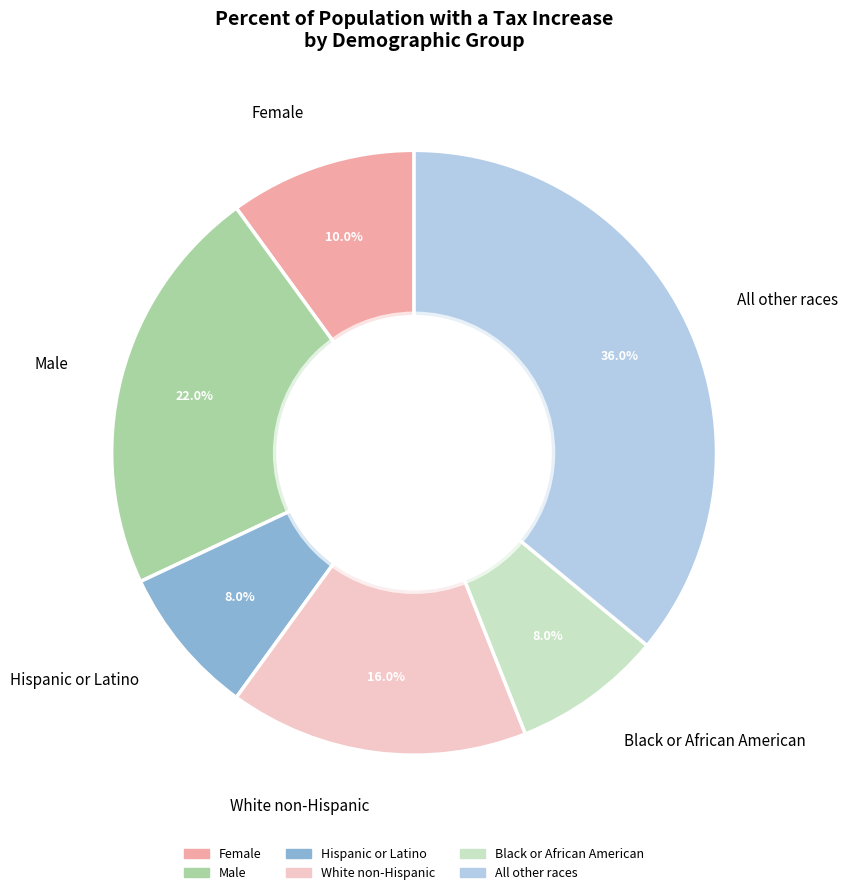

To the nearest percent, what is the difference between the largest and smallest slice percentages?

28%